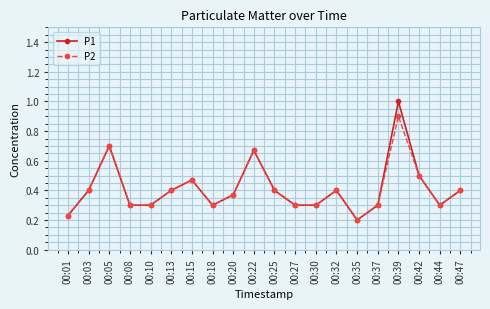

How many lines are shown in the chart?

2